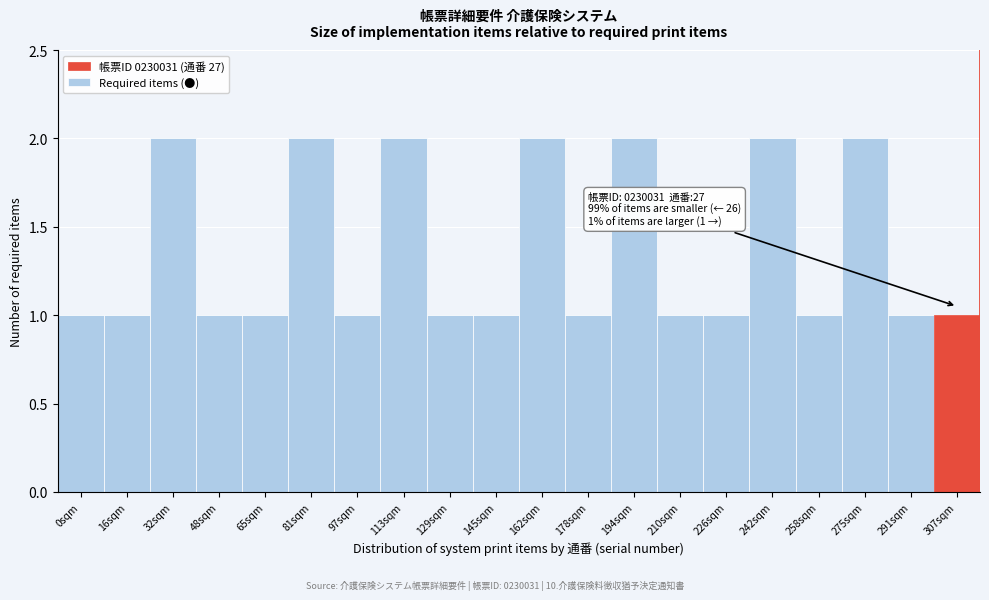

Reading right to left, list all the values displayed in this chart.

307sqm=1	291sqm=1	275sqm=2	258sqm=1	242sqm=2	226sqm=1	210sqm=1	194sqm=2	178sqm=1	162sqm=2	145sqm=1	129sqm=1	113sqm=2	97sqm=1	81sqm=2	65sqm=1	48sqm=1	32sqm=2	16sqm=1	0sqm=1